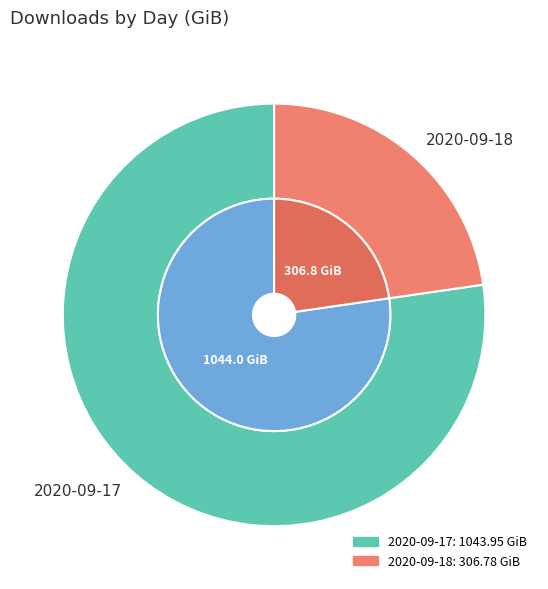

How much of the chart is everything except 2020-09-18?

77.3%